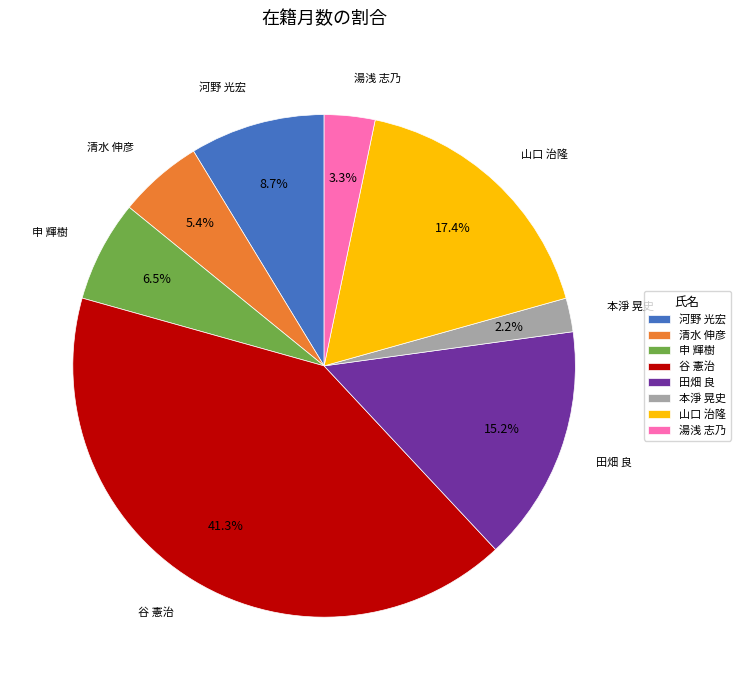

Is 本淨 晃史 the majority of the pie?

No